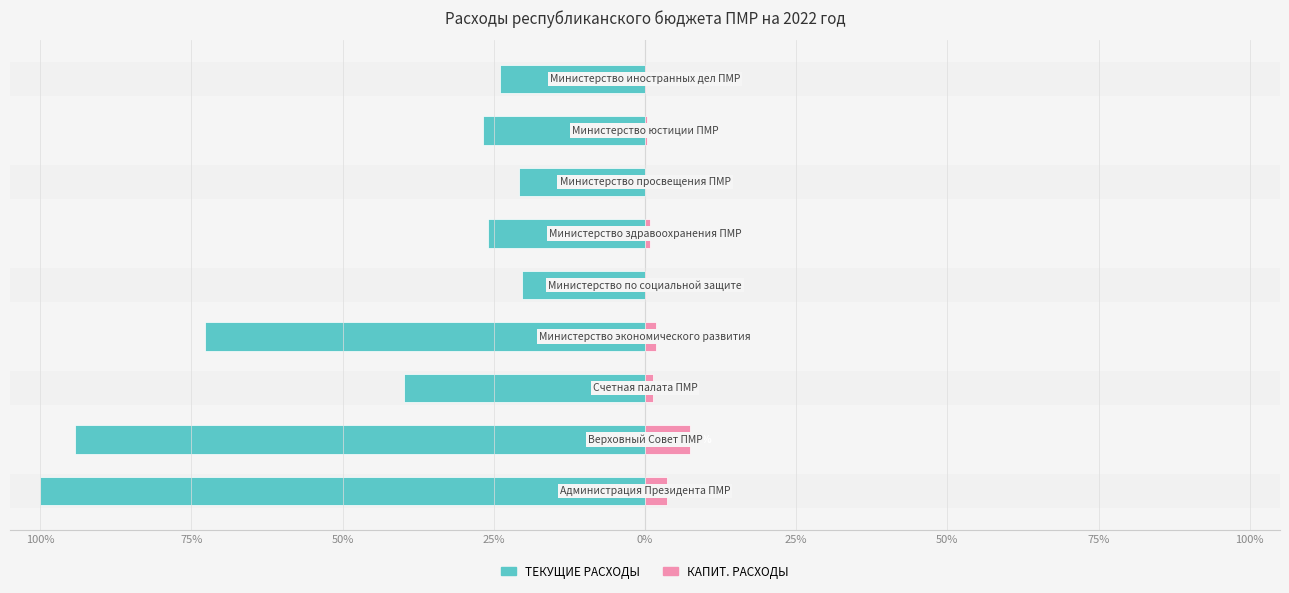

Between 50% and 50%, which is larger?

50%